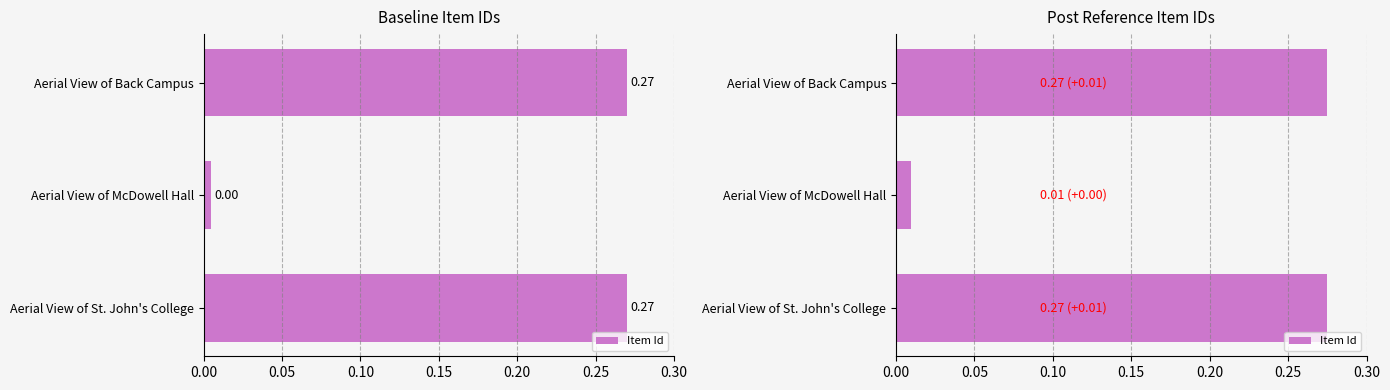

How many data points does each series have?

3